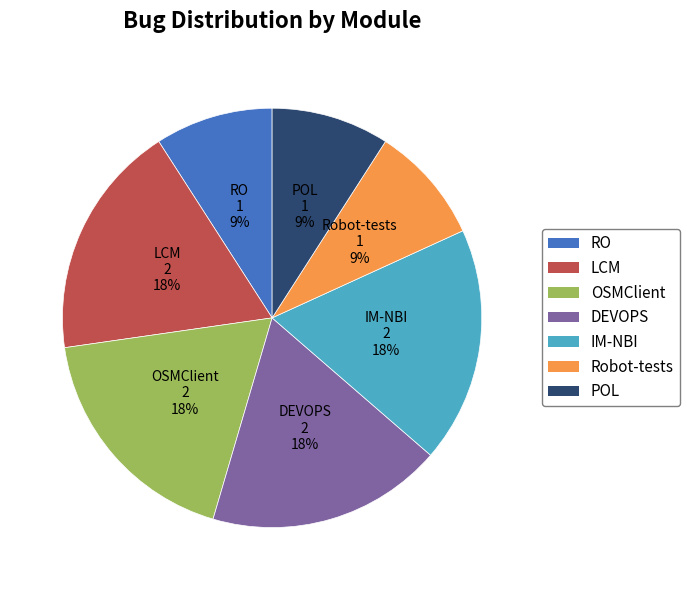

The LCM slice represents 30% of the pie. True or false?

False